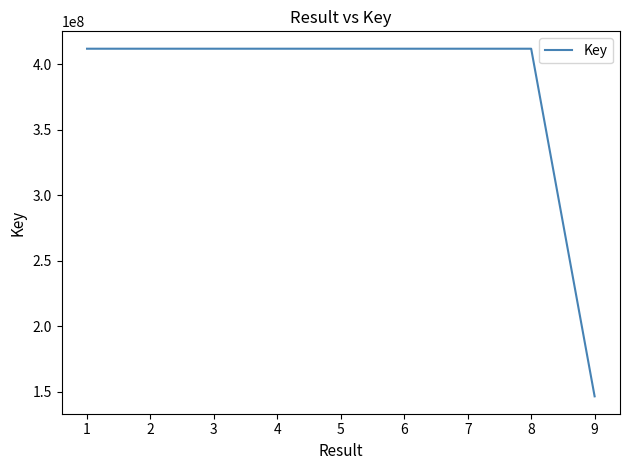

What is the maximum value shown in the chart?

411836615